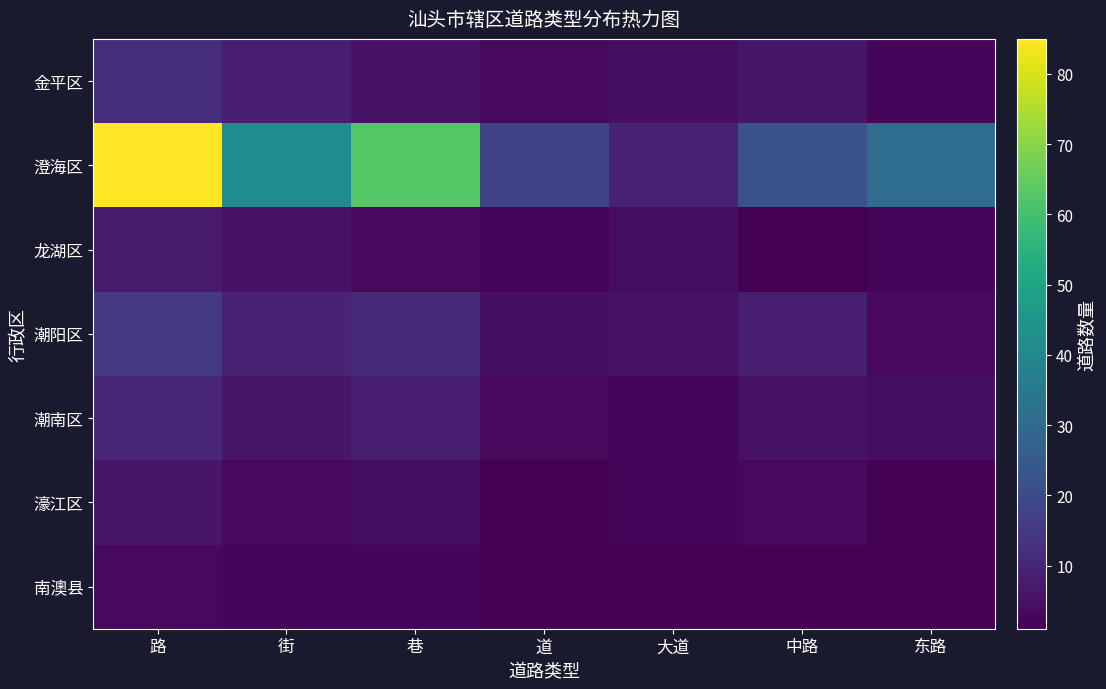

Which series has the widest spread of values?

澄海区